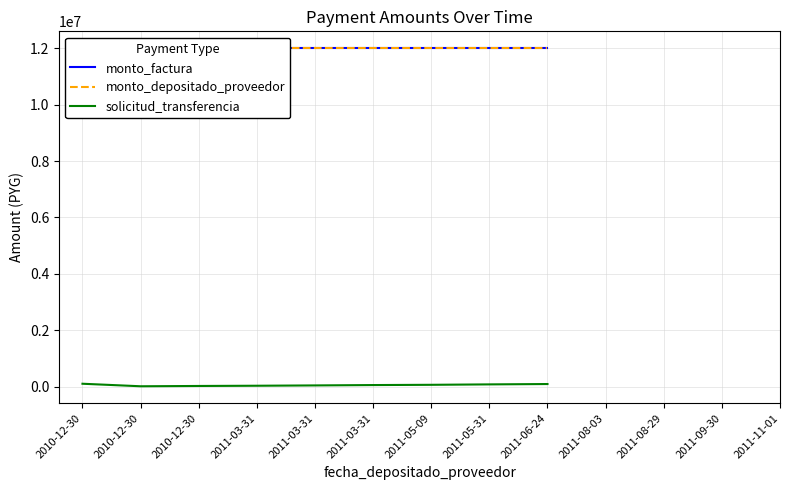

True or false: solicitud_transferencia and monto_factura intersect in this chart.

False